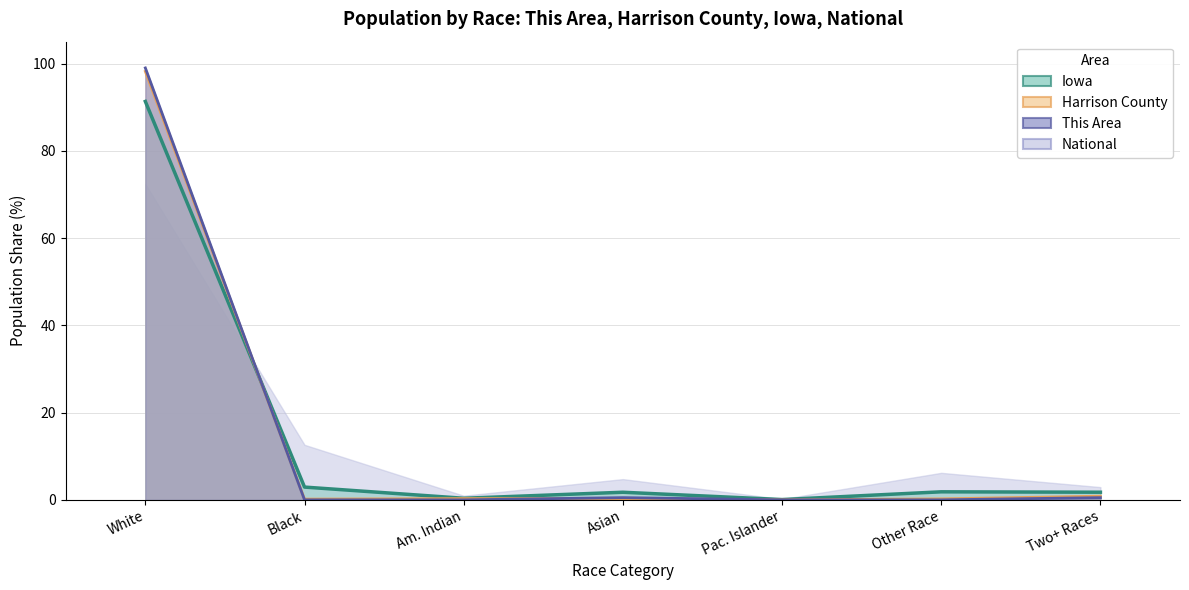

How many interior local peaks does the Iowa (line) series have?

2